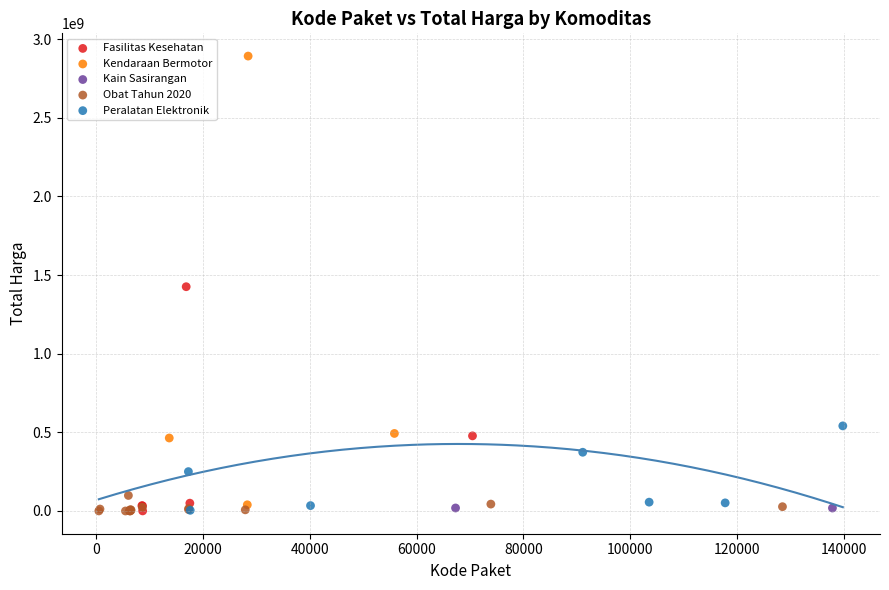

Which series has the largest Y range (max minus min)?

Kendaraan Bermotor